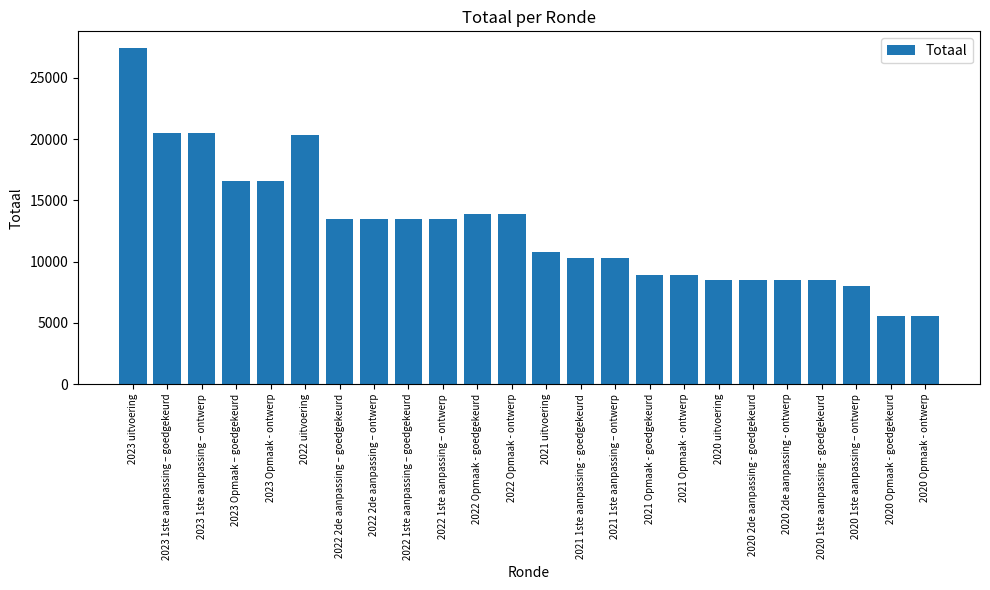

What is the change in value from 2022 Opmaak - goedgekeurd to 2020 1ste aanpassing - goedgekeurd?

-5435